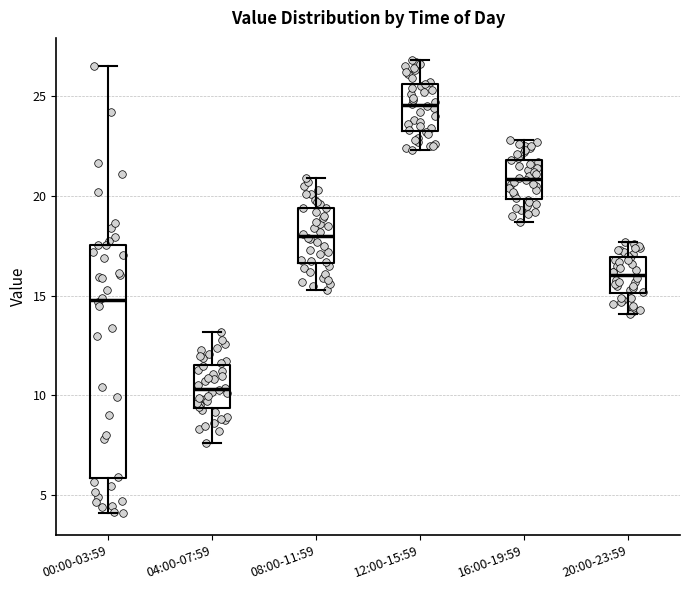

Where is the lower edge of the box for 00:00-03:59 on the y-axis? The values are not printed on the chart, so give them approximately, as read against the axis.

6.0